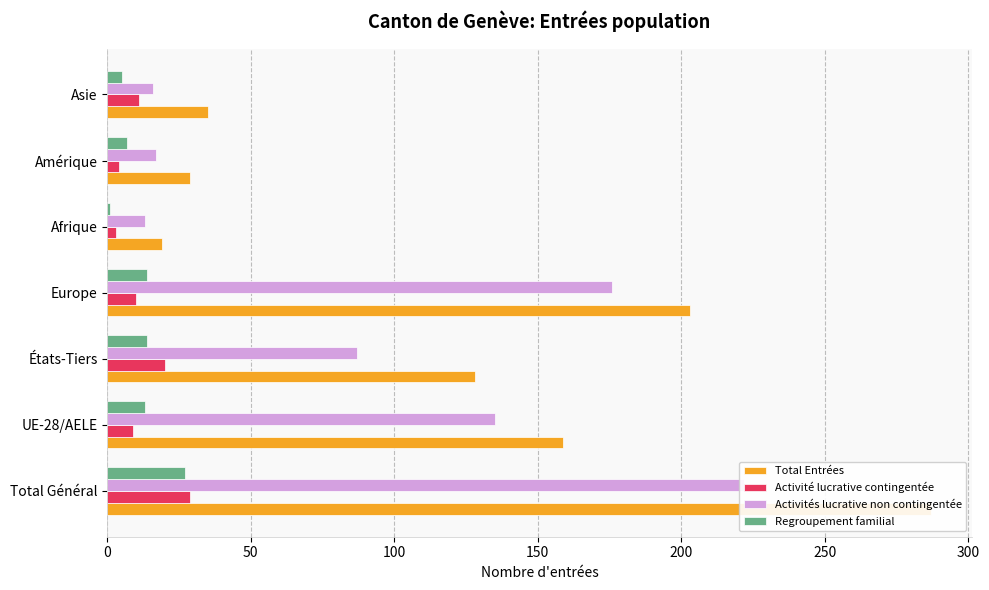

Is it true that Regroupement familial equals 1 at 200?

False